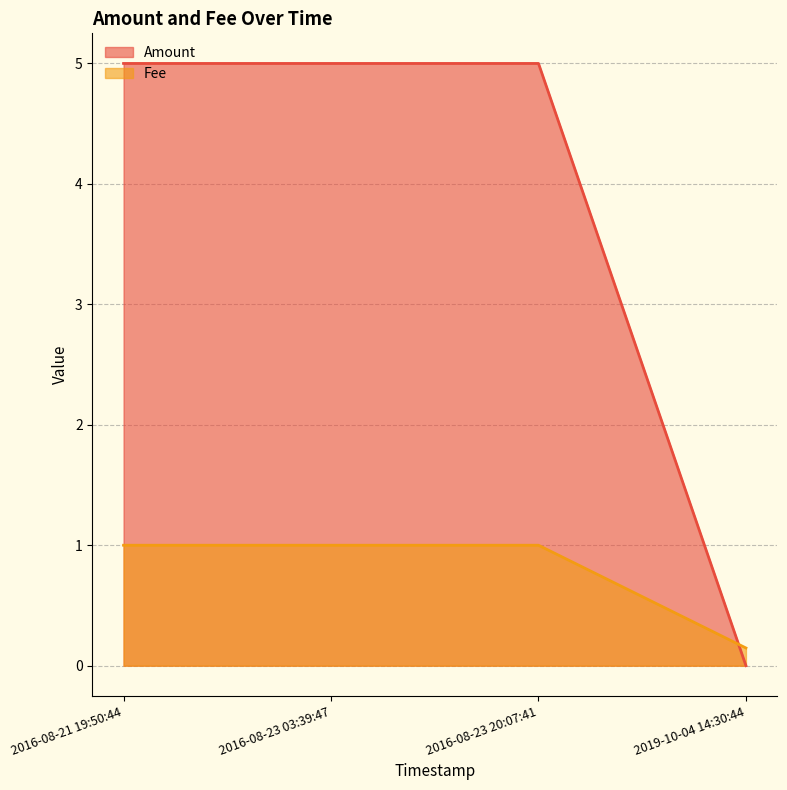

Which series changed the most between 2016-08-23 20:07:41 and 2016-08-23 03:39:47?

Amount